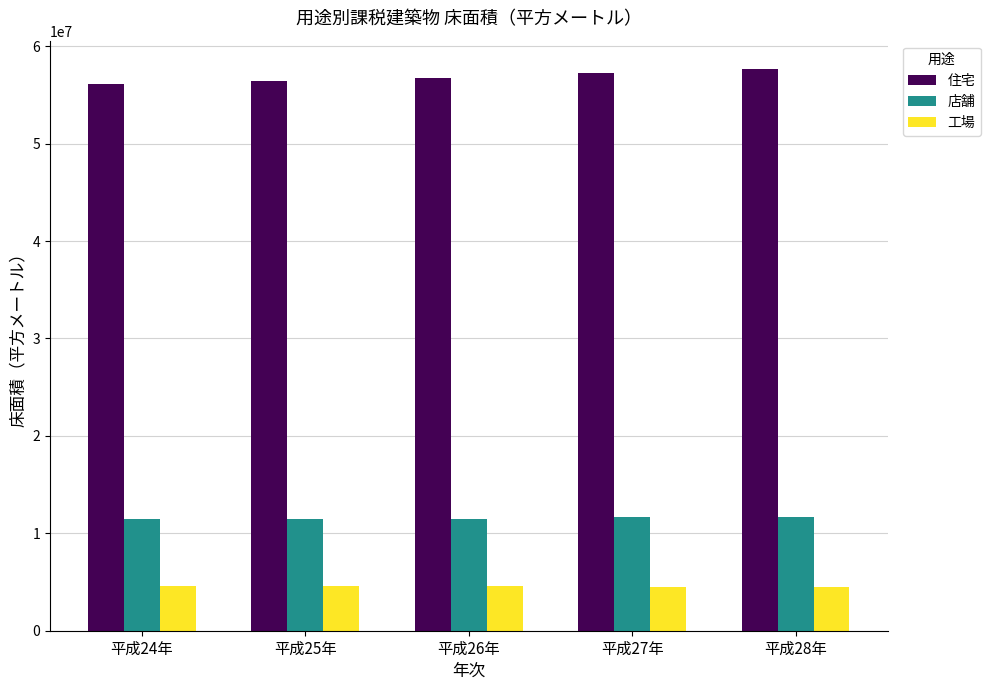

Is the value of 住宅 at 平成28年 greater than the value of 工場 at 平成25年?

Yes